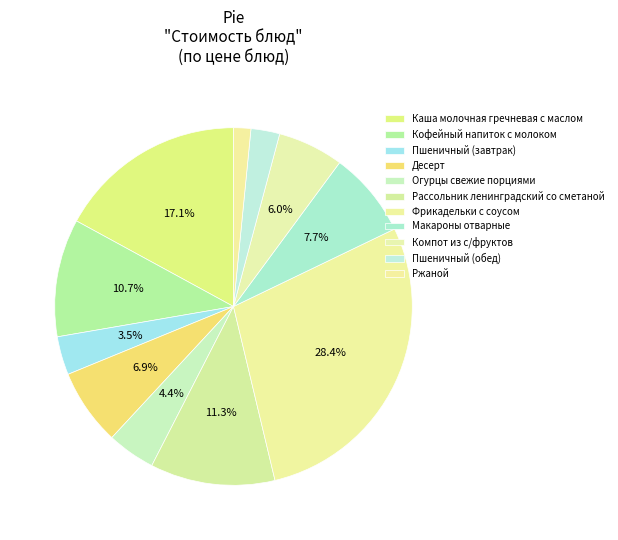

How many segments does this pie chart have?

11